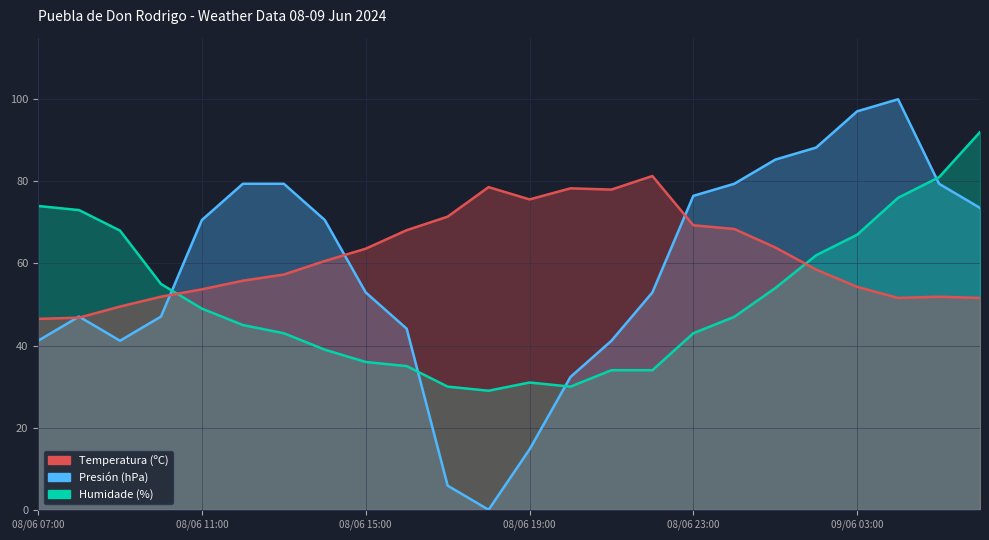

How many times do Presión (hPa) and Humidade (%) cross each other?

4